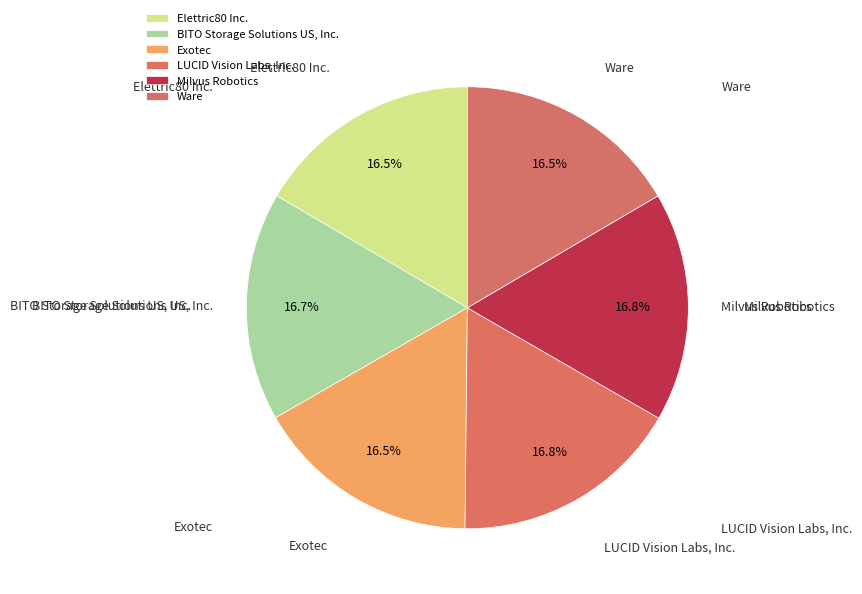

To the nearest percent, what is the combined percentage of BITO Storage Solutions US, Inc. and Exotec?

33%